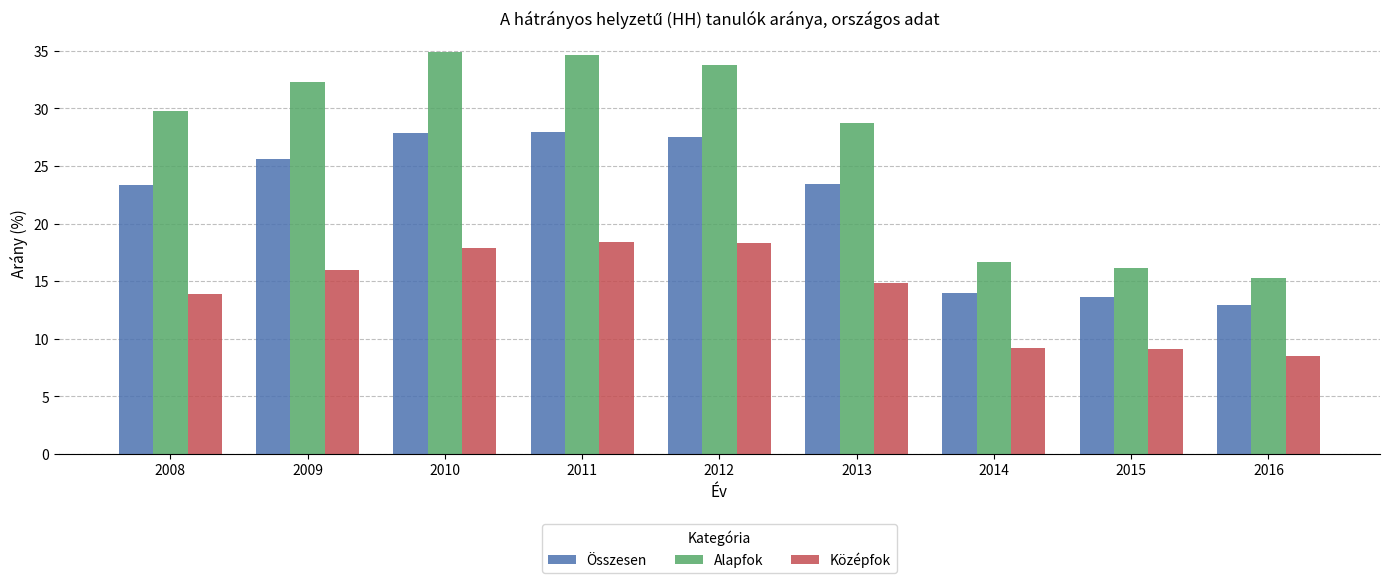

List the series in order of their peak value, lowest first.

Középfok, Összesen, Alapfok